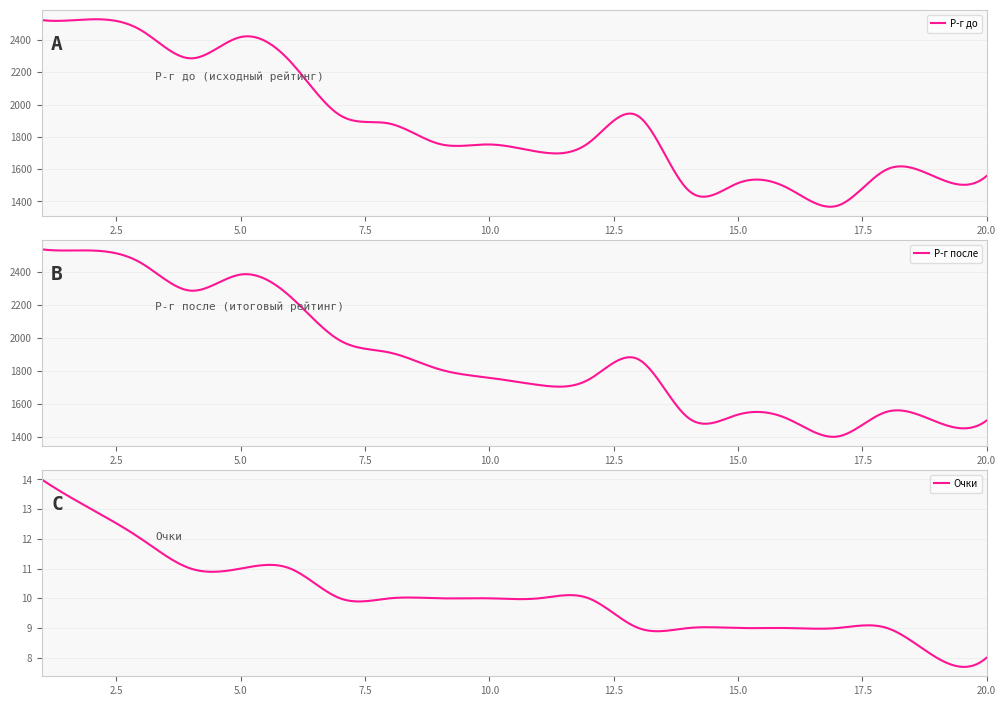

What is the sum of all Р-г до values?

563653.1